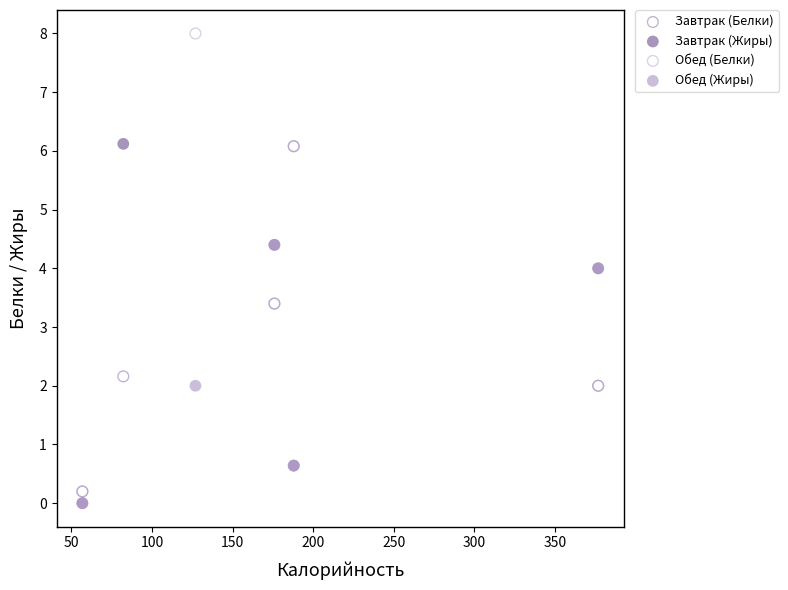

Which series has the widest spread of Y values?

Обед (Белки)